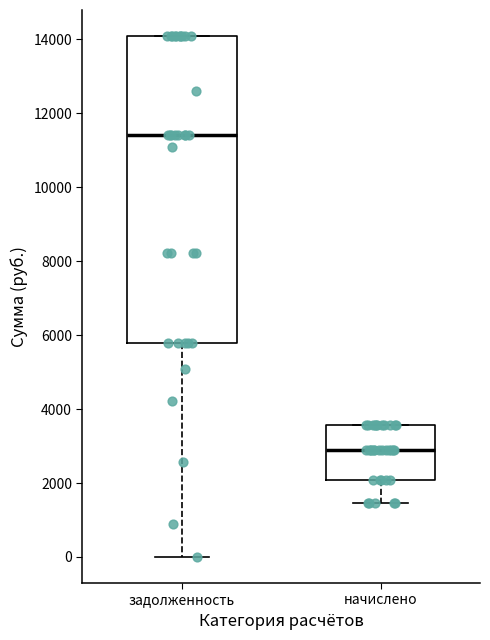

Reading left to right, read every box against the y-axis: the position of its median line, the range the box covers, and the ends of its whiskers. The values are not printed on the chart, so give them approximately, as read against the axis.

задолженность: median 11400, box 5800 to 14000, whiskers 0 to 14000
начислено: median 2800, box 2000 to 3600, whiskers 1400 to 3600